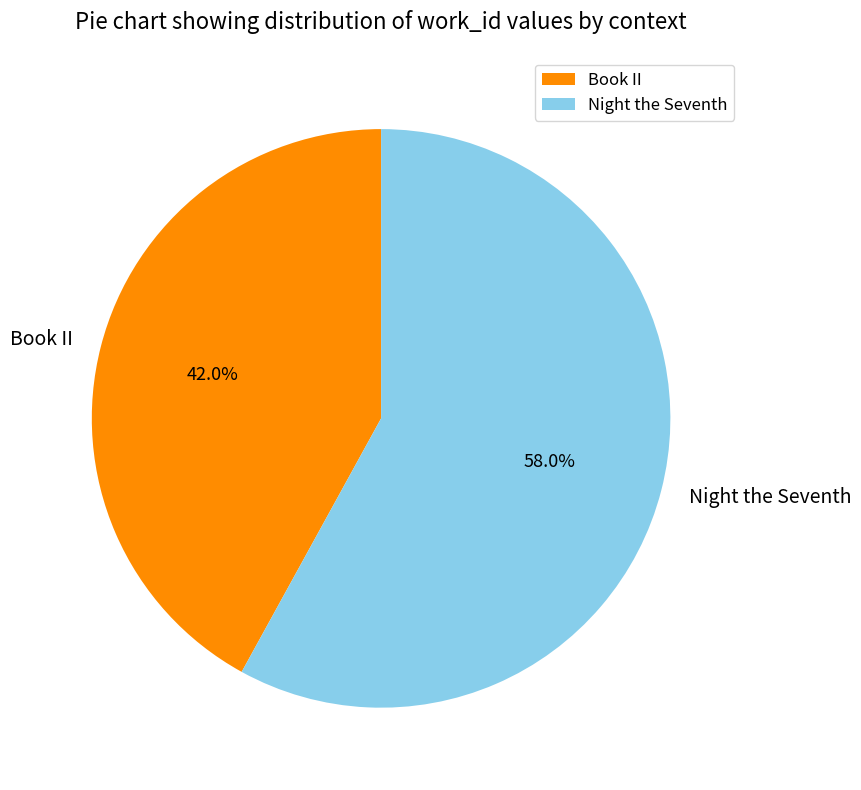

Count the number of slices in the pie.

2